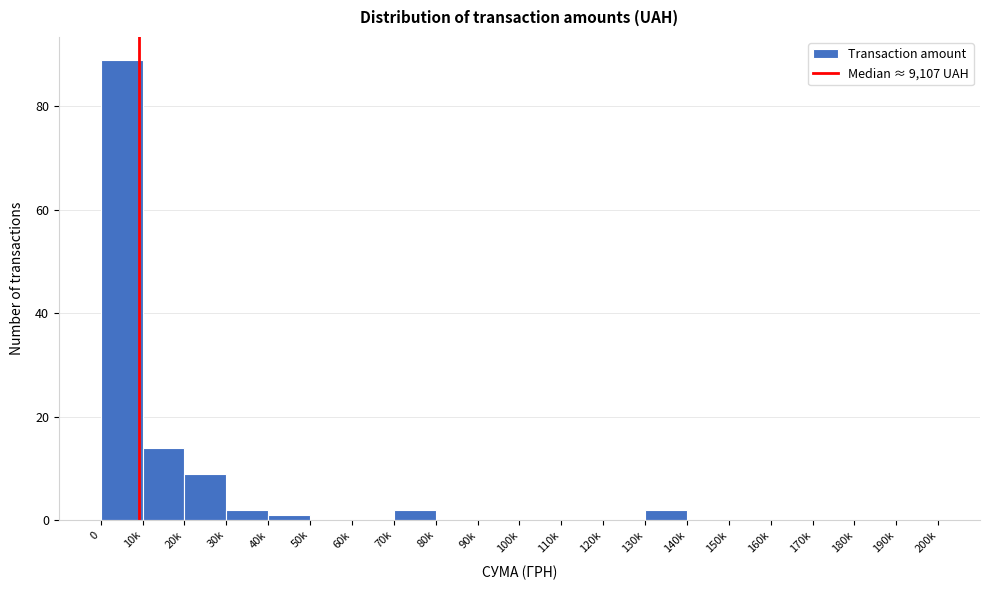

Reading left to right, extract all data points from this chart.

0=89	10k=14	20k=9	30k=2	40k=1	50k=0	60k=0	70k=2	80k=0	90k=0	100k=0	110k=0	120k=0	130k=2	140k=0	150k=0	160k=0	170k=0	180k=0	190k=0